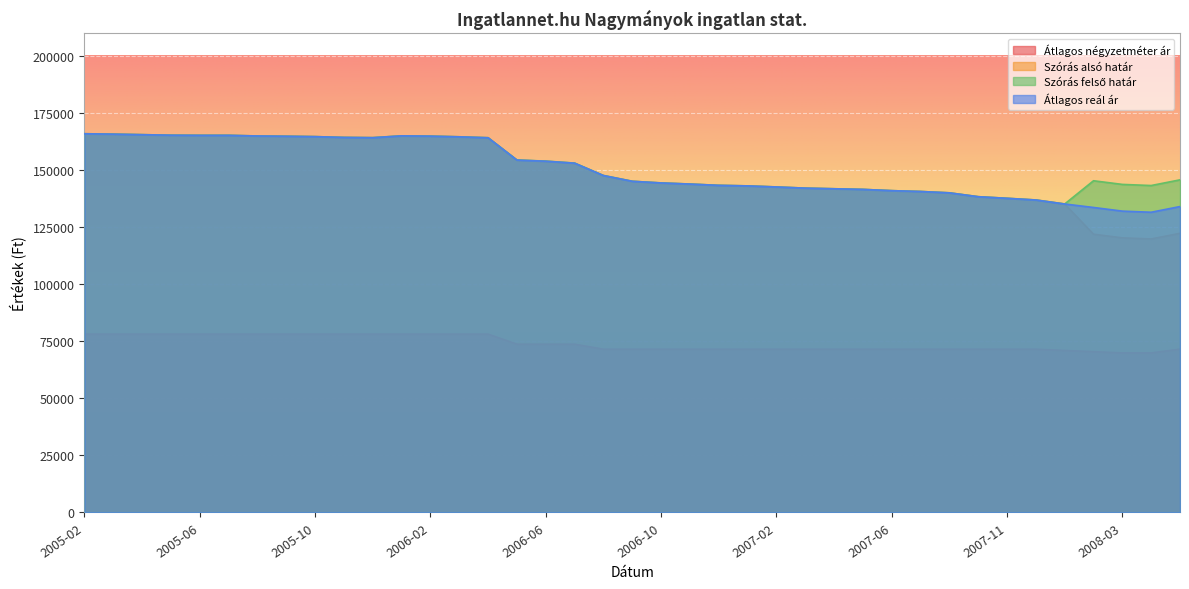

How many lines are shown in the chart?

4